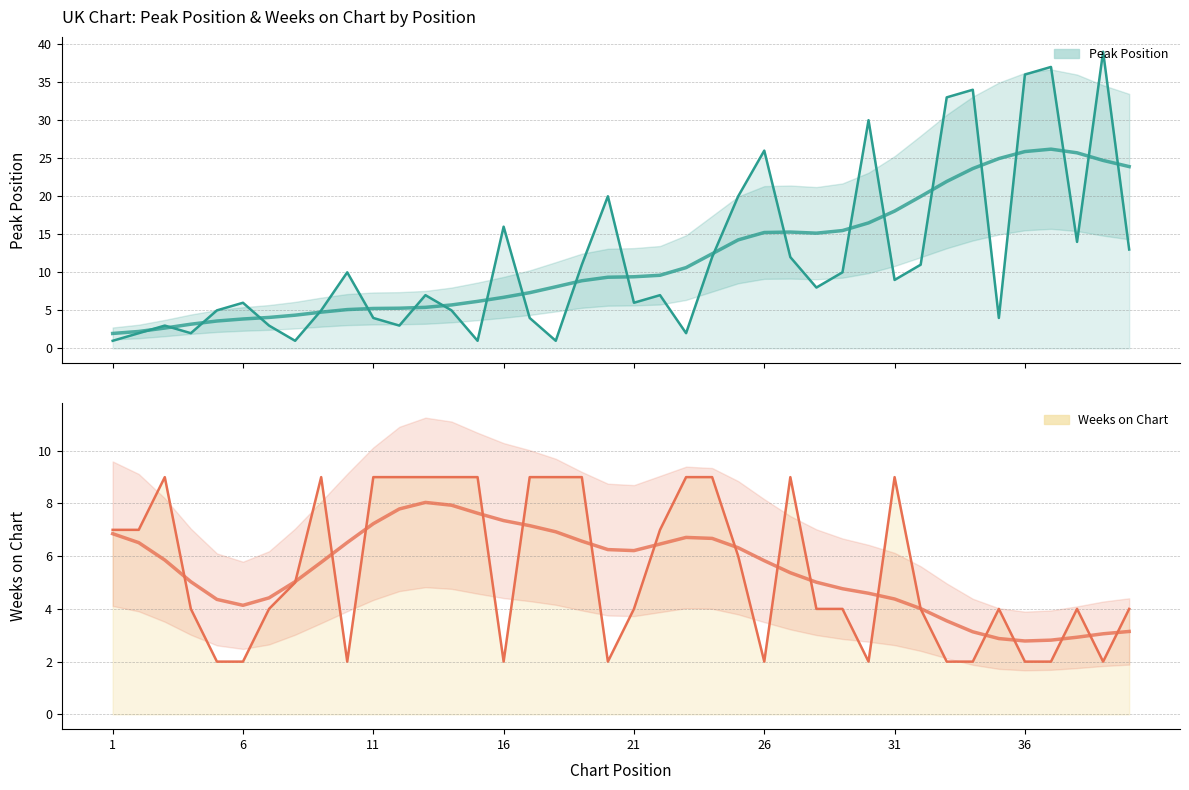

Does the chart have visible grid lines?

Yes